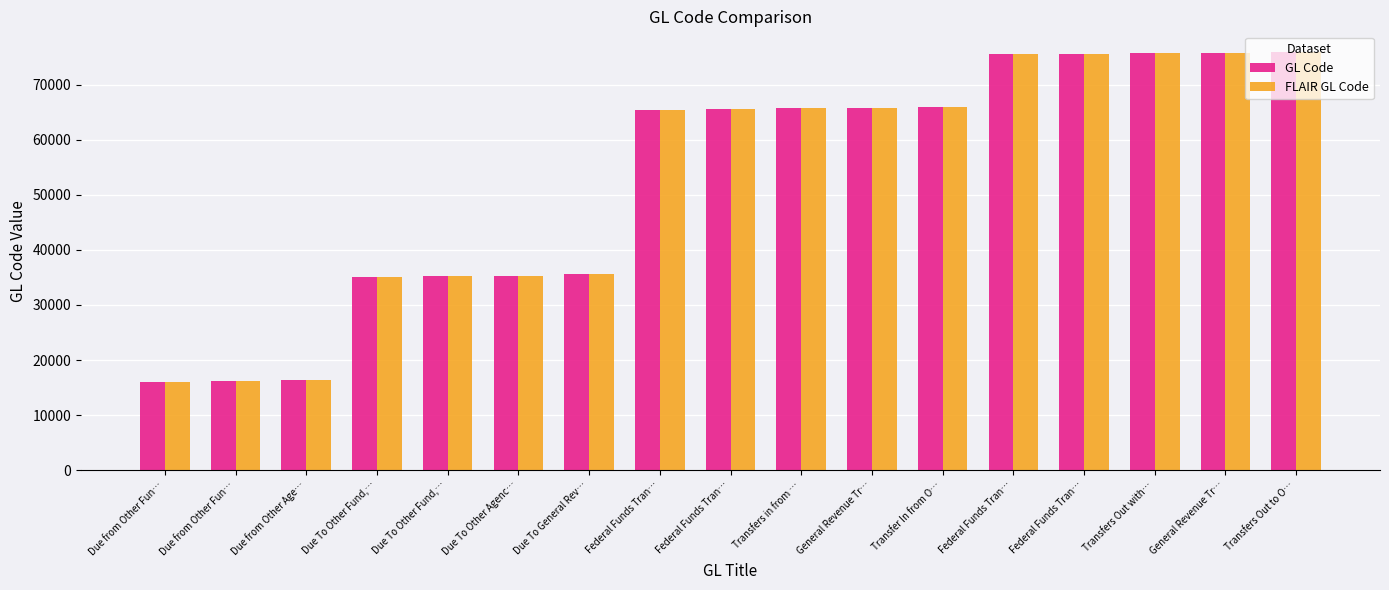

Read the GL Code value at Due from Other Fun….

16200